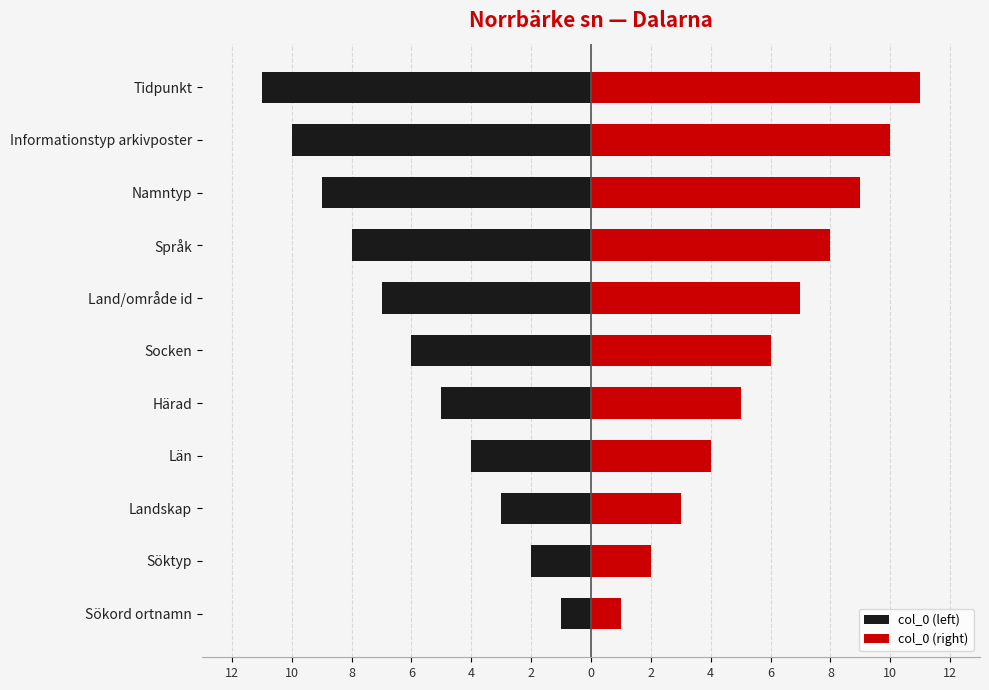

What is the maximum value shown in the chart?

11